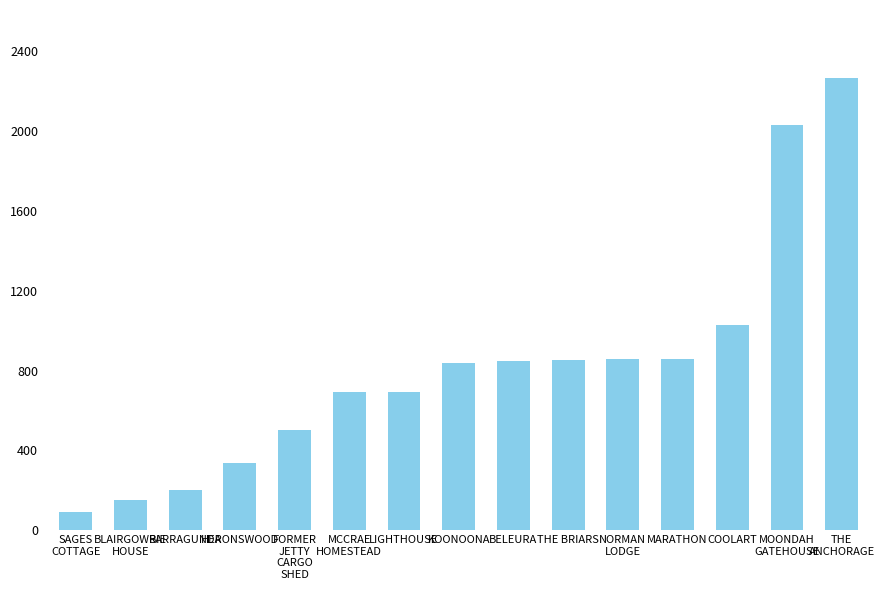

What is the value of the 1st bar from the left?

93